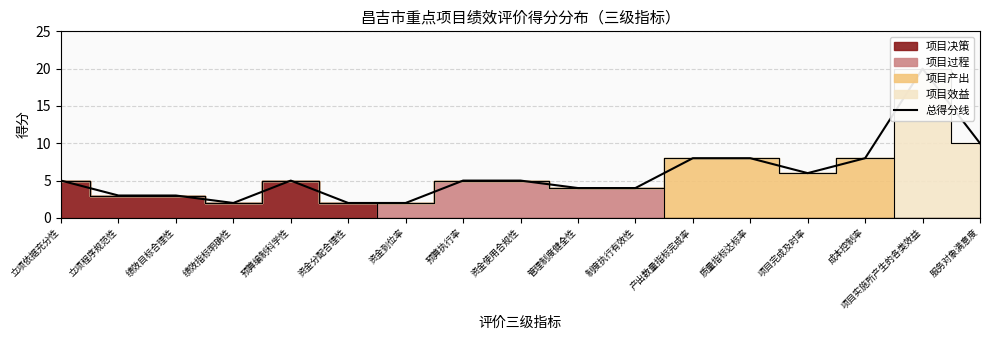

What is the average value?

6